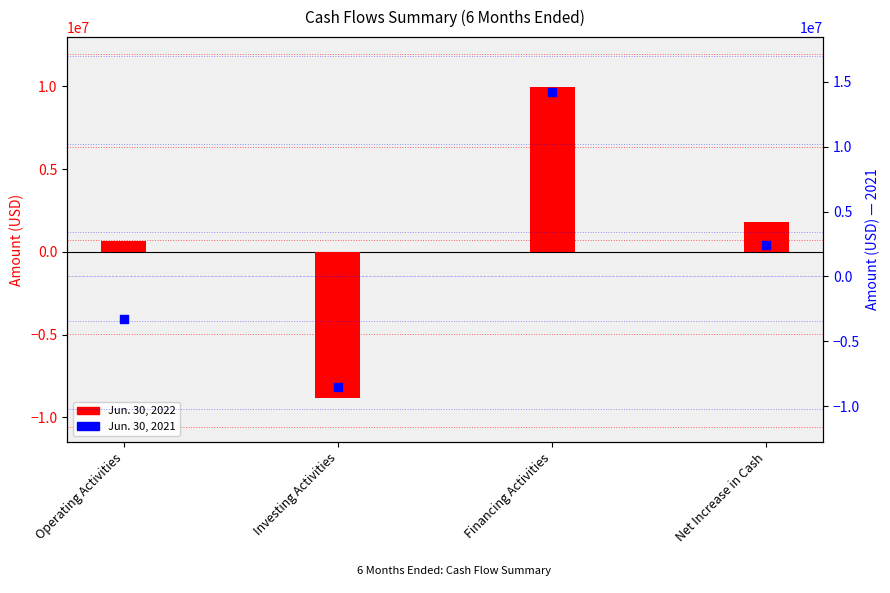

What is the total value across all series at Investing Activities?

-17330575